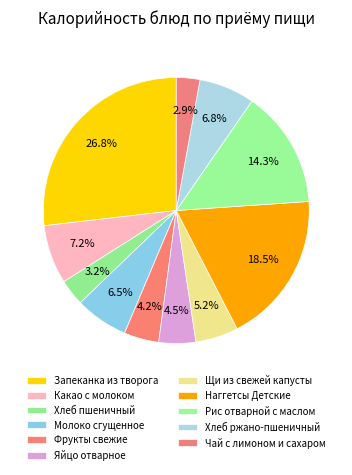

How many segments does this pie chart have?

11